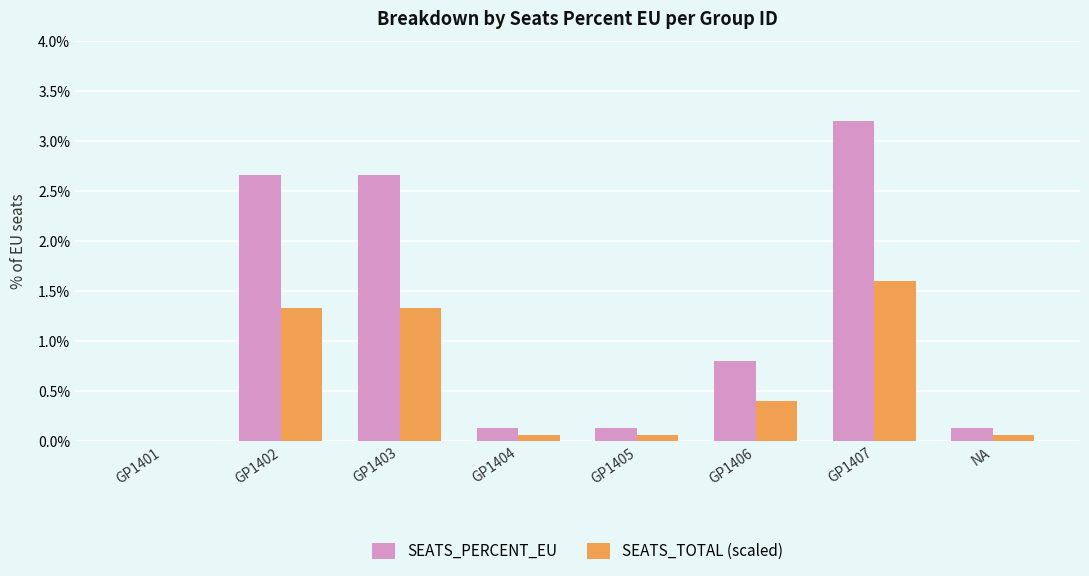

What are all the series names shown in the legend?

SEATS_PERCENT_EU, SEATS_TOTAL (scaled)